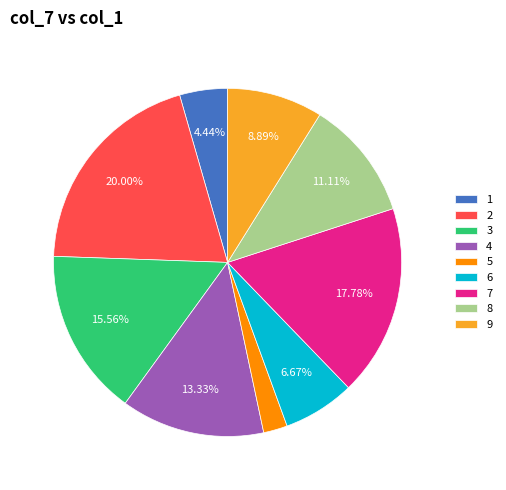

Between 4 and 3, which is larger?

3